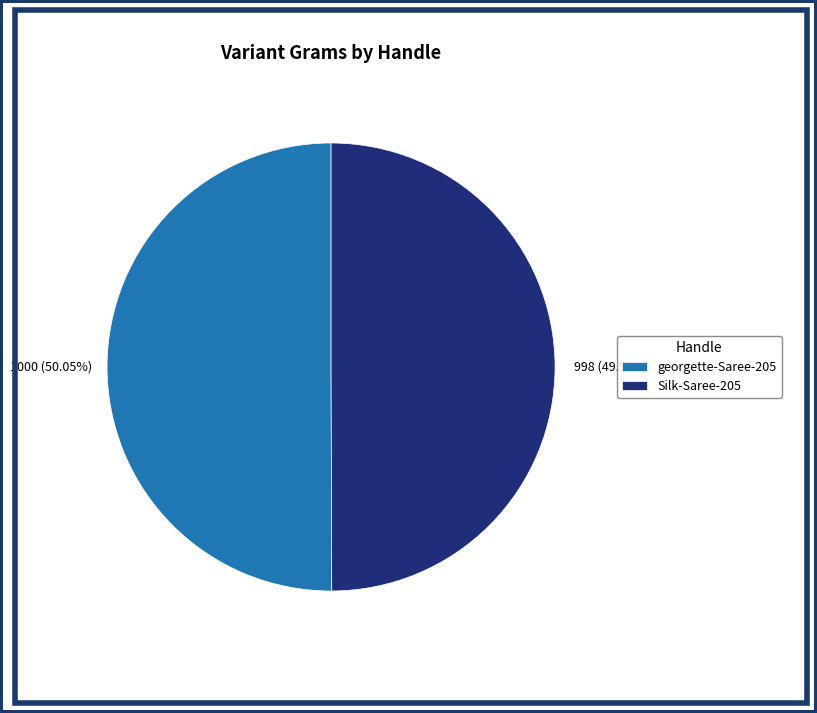

What is the ratio of the value at georgette-Saree-205 to the value at Silk-Saree-205?

1.0